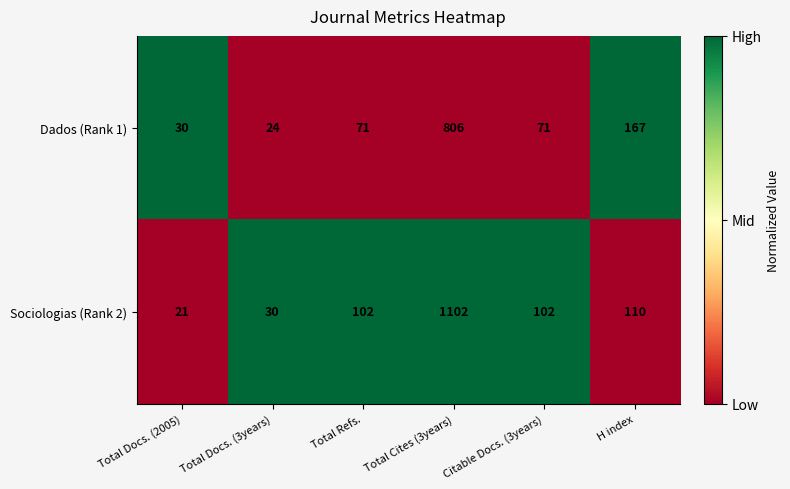

What is the difference between the highest and lowest values at Total Cites (3years)?

296